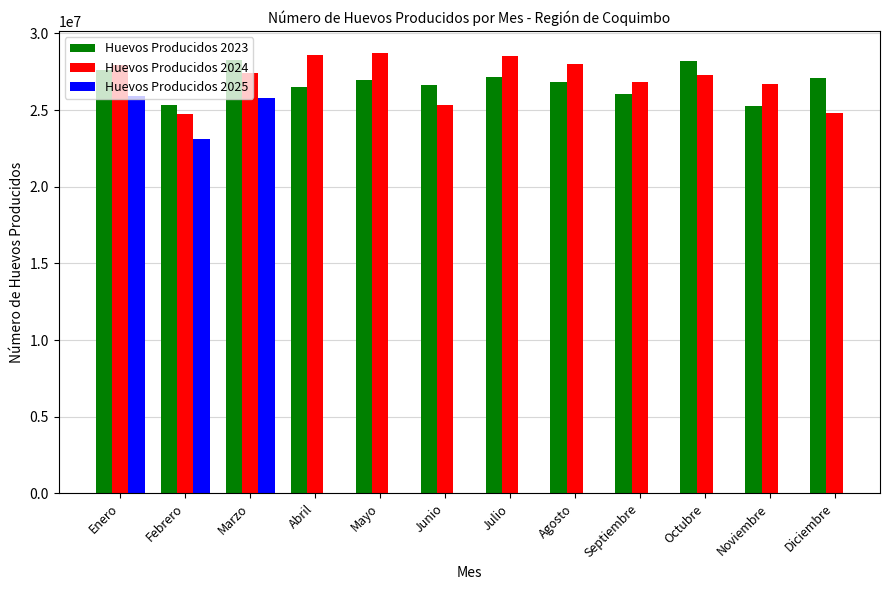

Count the number of categories in the chart.

12